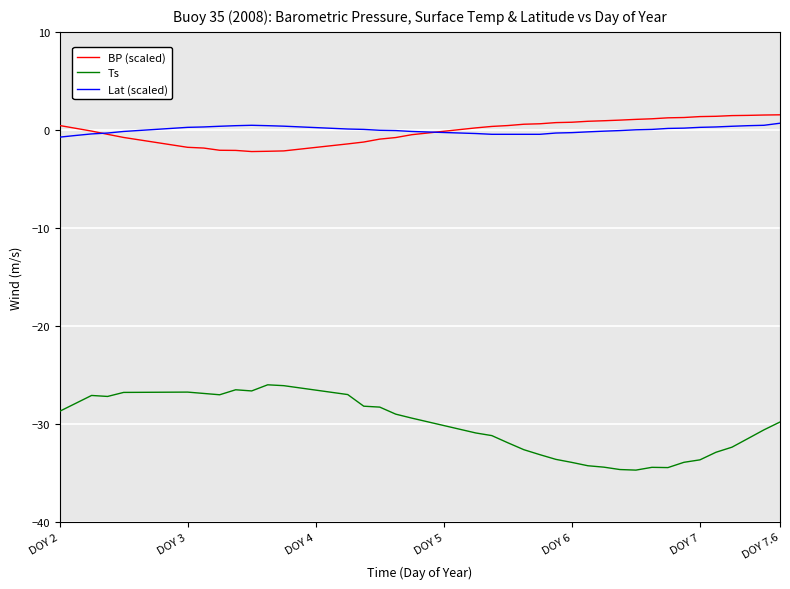

What is the greatest value displayed?

1.5